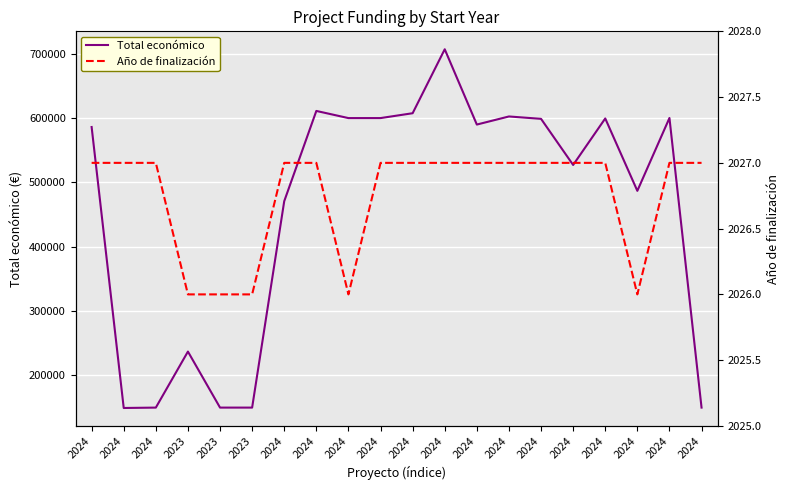

The value of Total económico at 2024 is 265595.5. True or false?

False